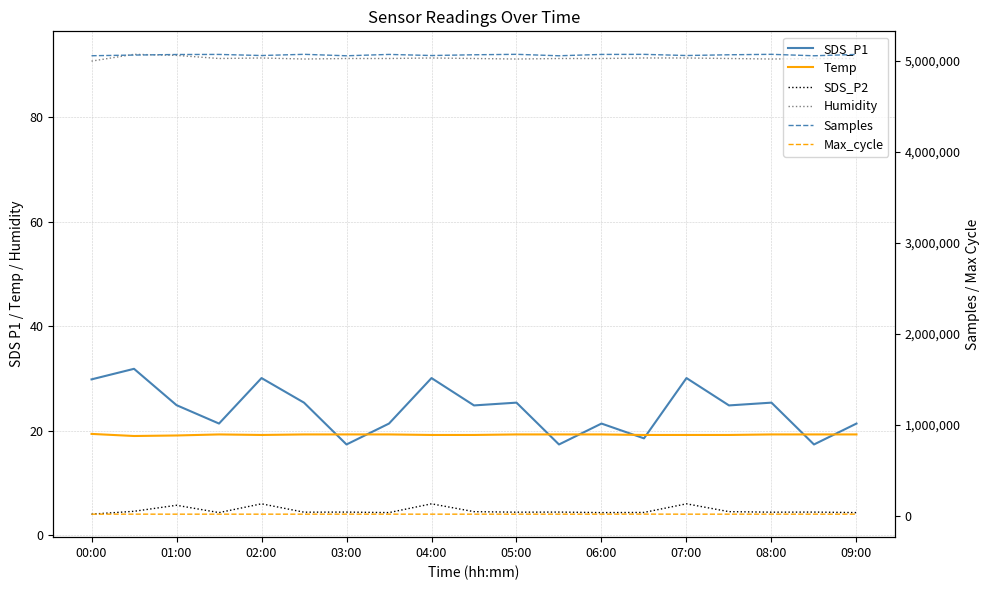

Is the value of SDS_P1 at 03:00 greater than the value of Max_cycle at 00:00?

No